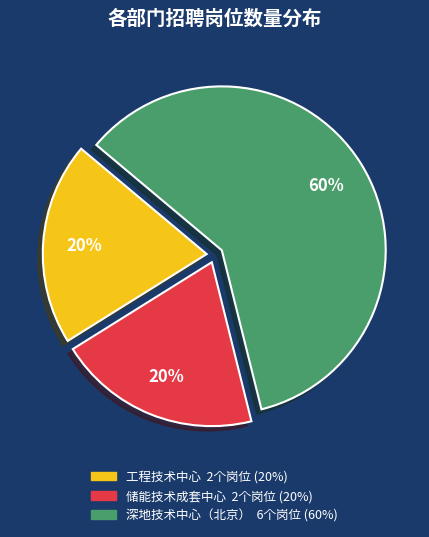

Approximately how many times larger is the value at 工程技术中心 compared to 深地技术中心（北京）?

0.3